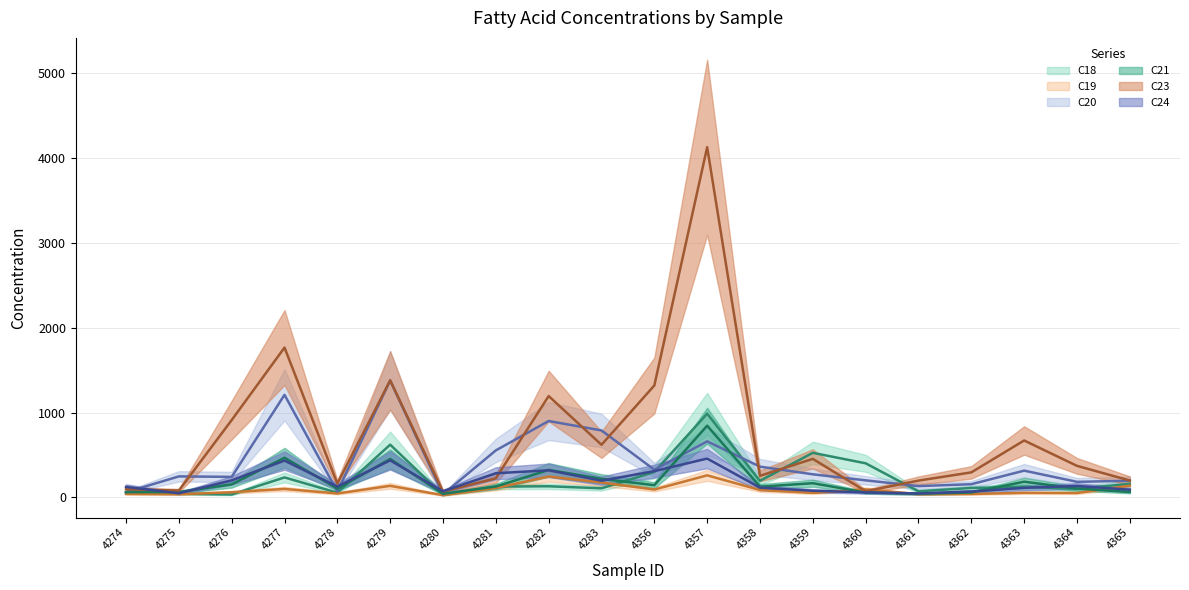

Where does the C20 series first go above 271?

4277